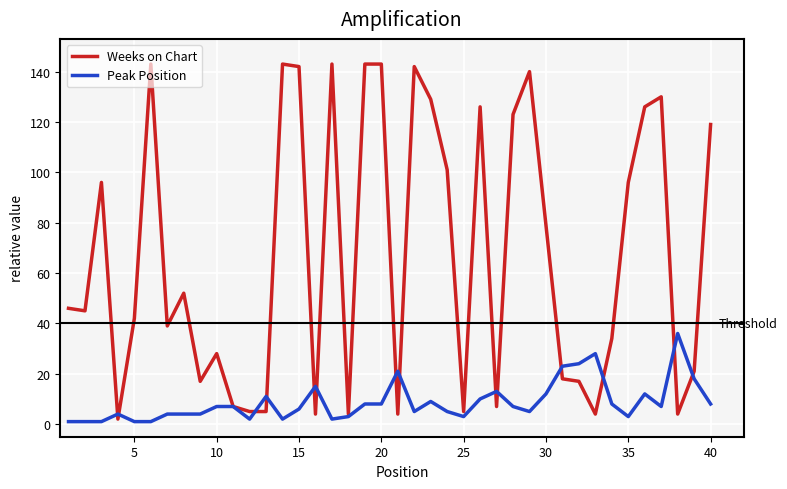

Which series has the largest total across all categories?

Weeks on Chart